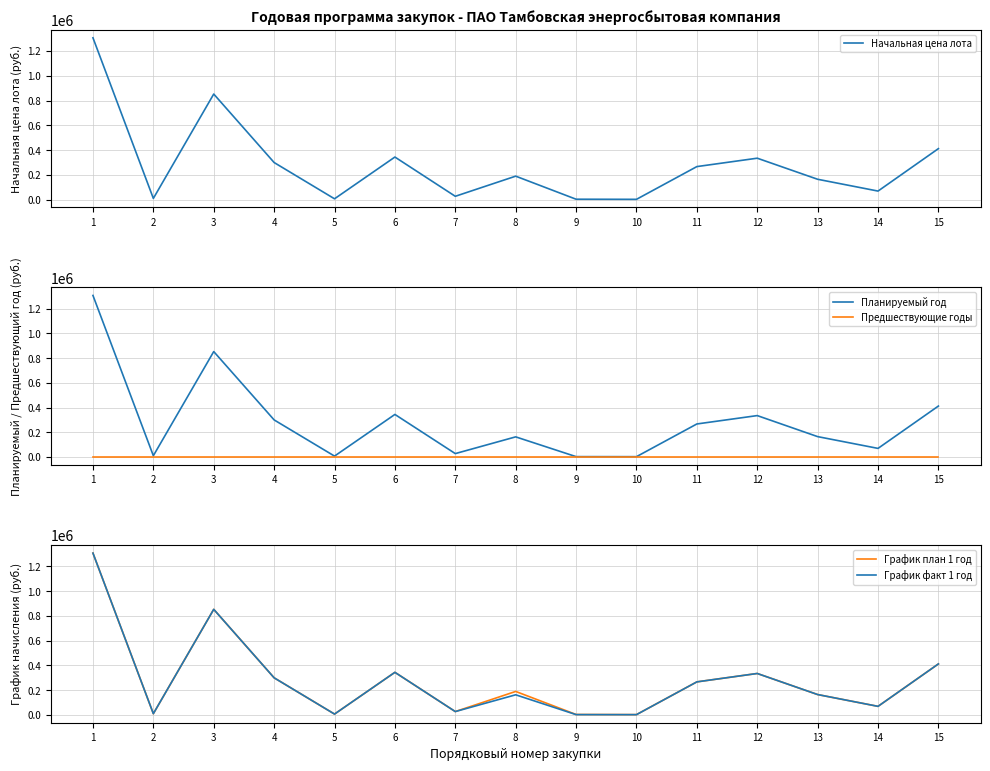

True or false: Начальная цена лота and График план 1 год cross at least once.

False